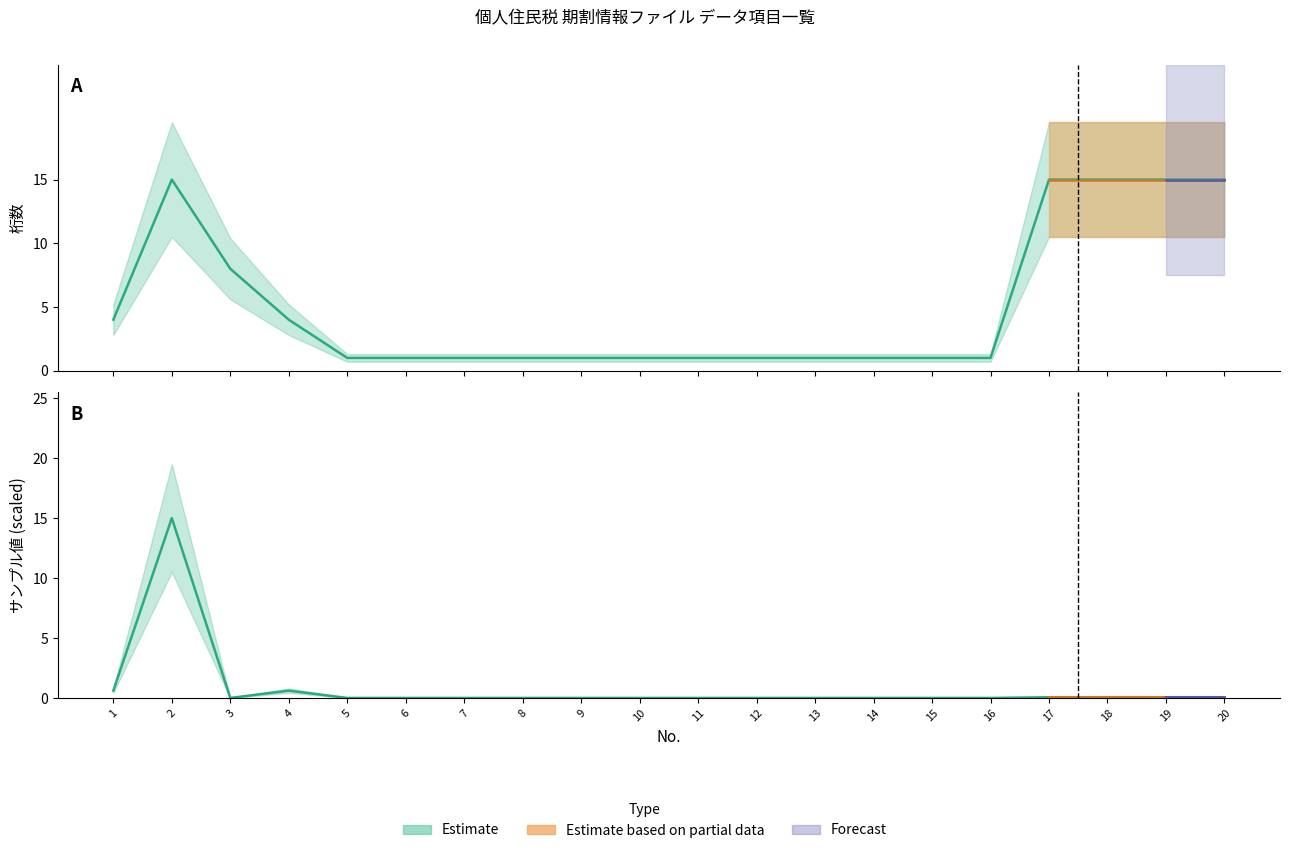

What is the maximum value shown in the chart?

15.0